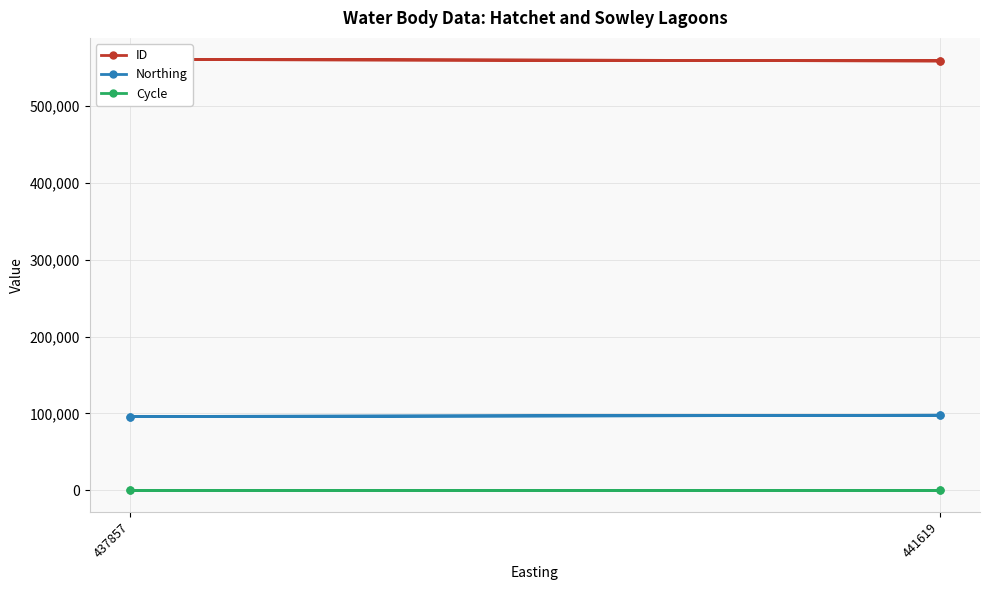

Between 441619 and 437857, which is larger?

437857